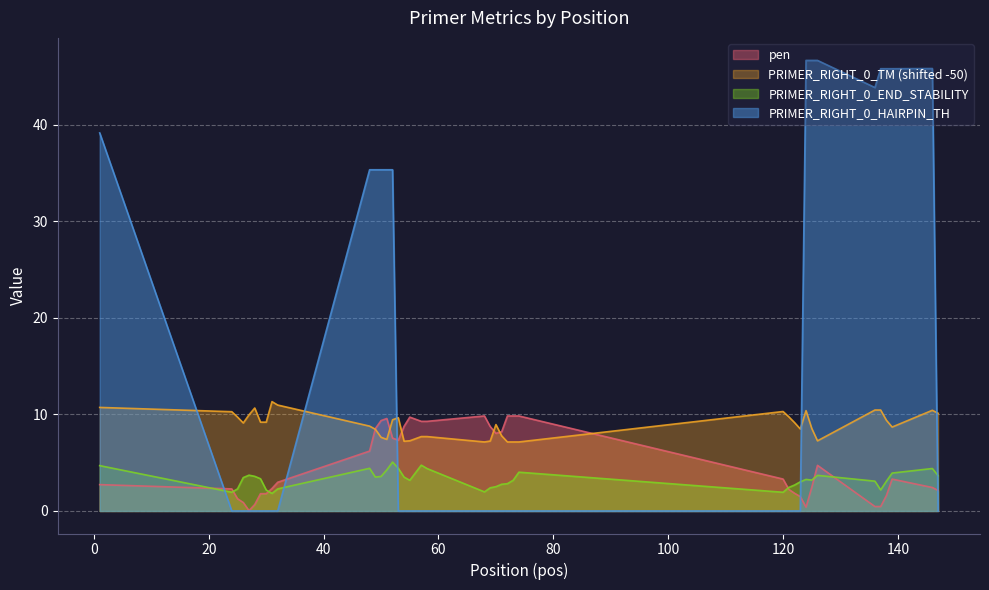

What is the average value of the PRIMER_RIGHT_0_HAIRPIN_TH series?

14.6